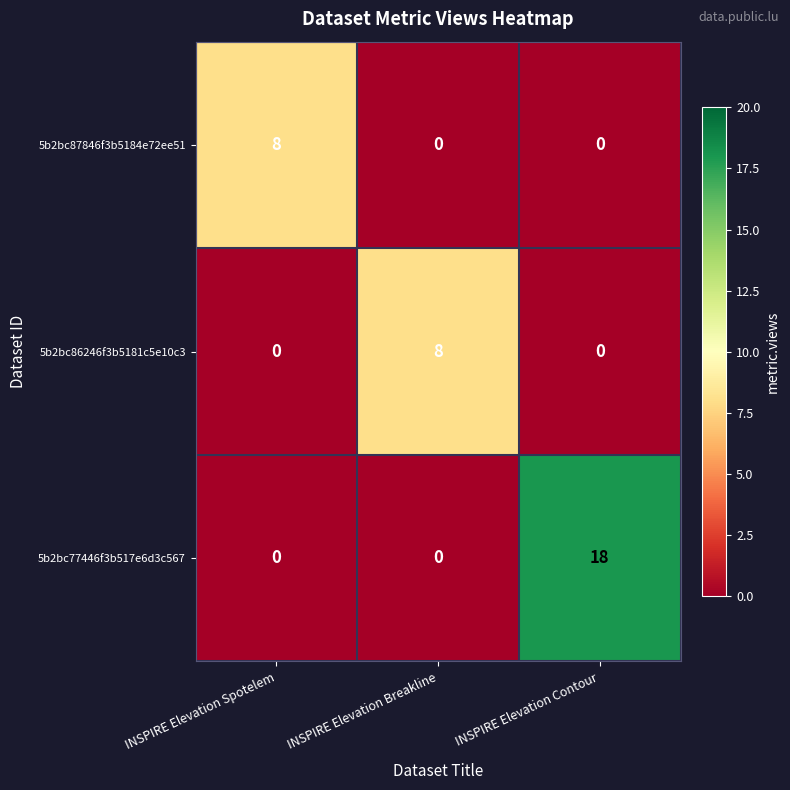

What is the maximum value for 5b2bc87846f3b5184e72ee51?

8